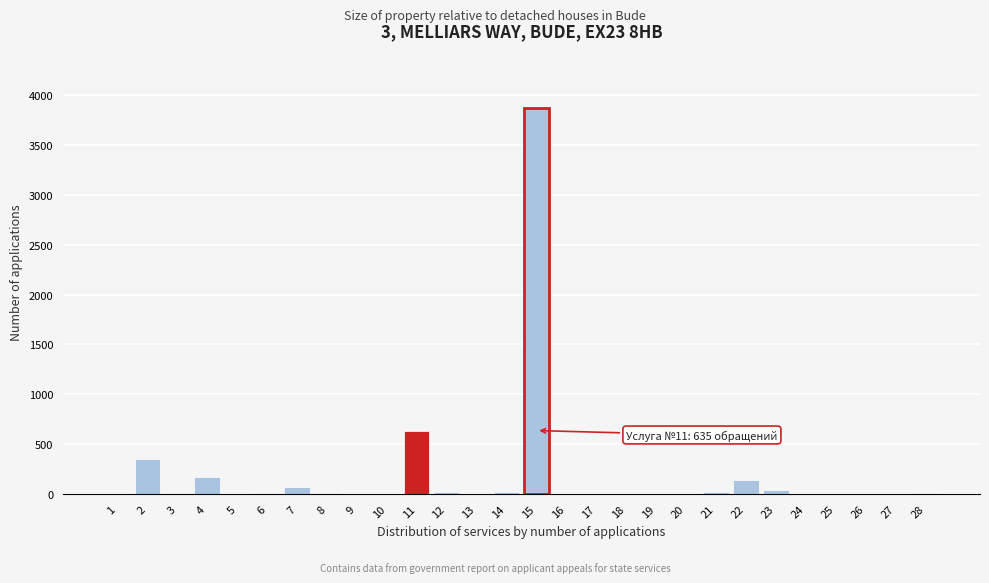

What is the greatest value displayed?

3875